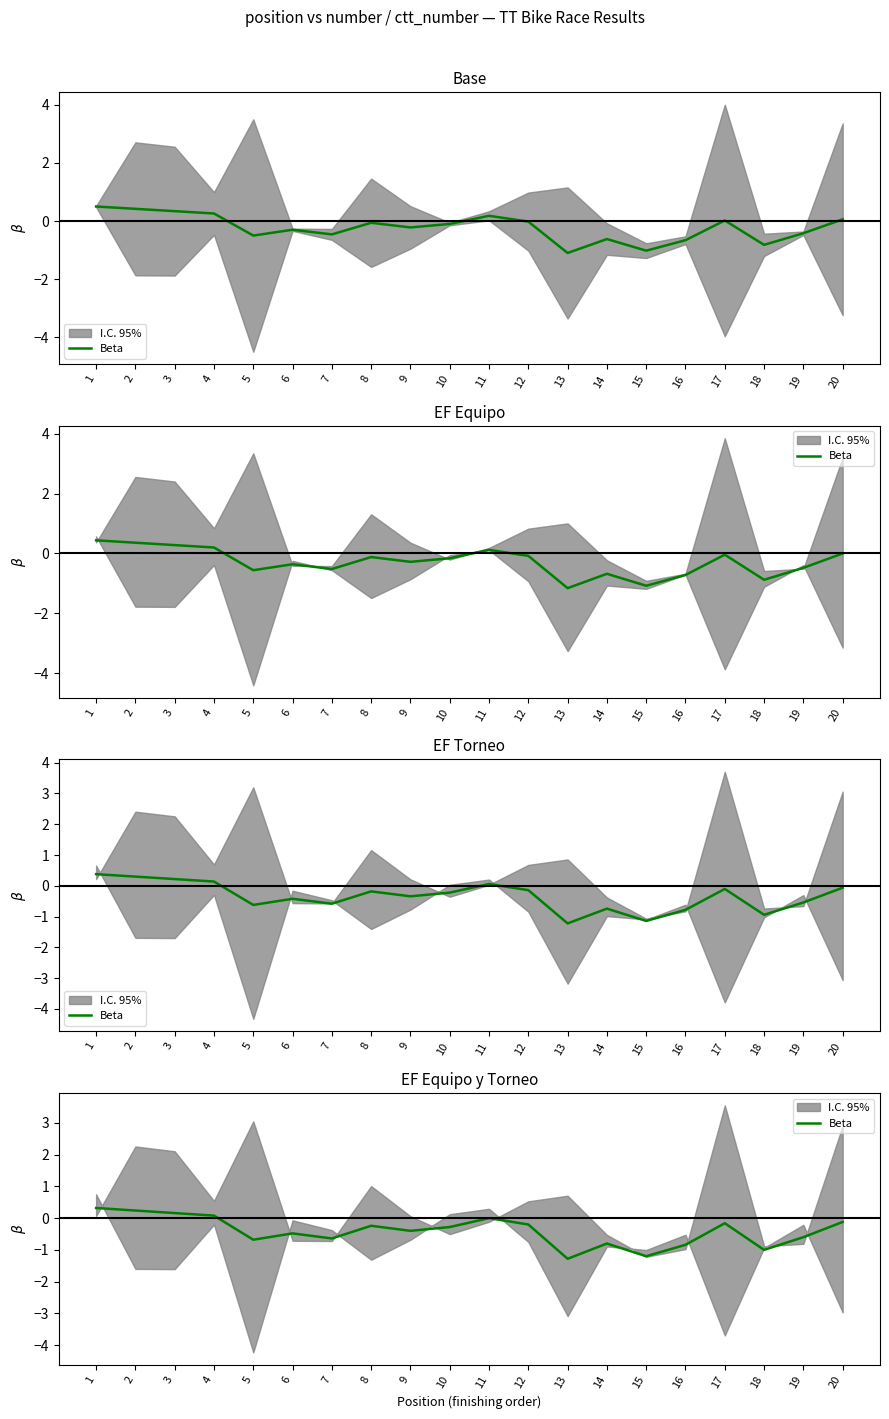

The chart shows a value of -0.0 at 11. True or false?

False